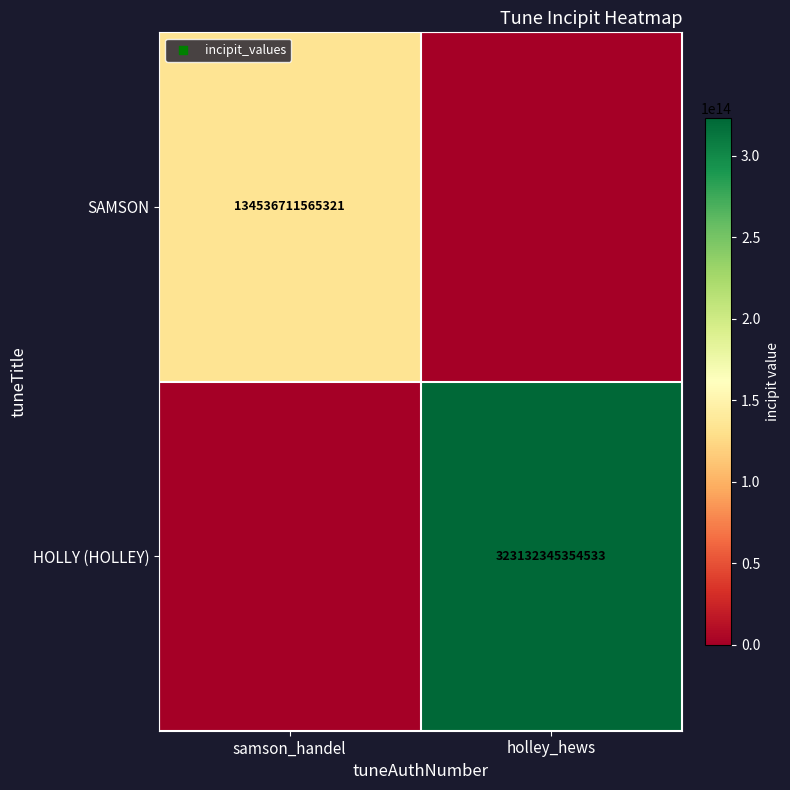

True or false: HOLLY (HOLLEY) has a value of 66728043899500 at holley_hews.

False